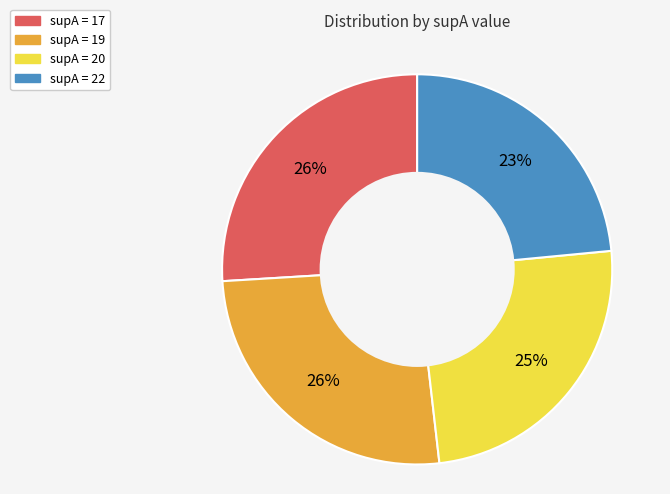

Is there a majority slice in this chart?

No